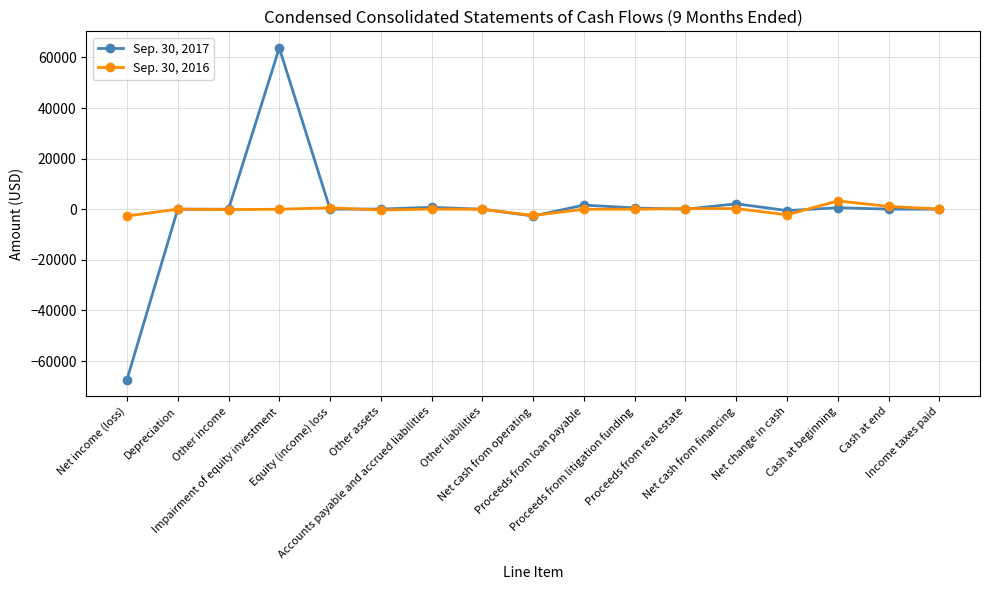

What is the minimum value shown in the chart?

-67331